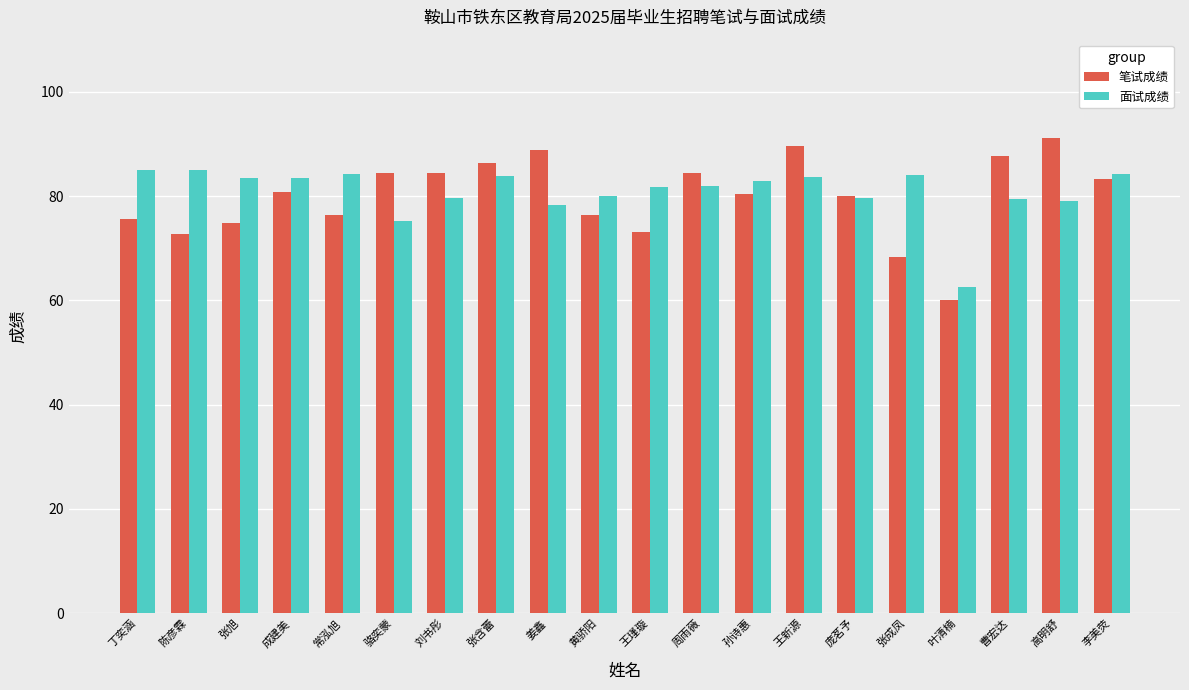

Which series changed the most between 丁奕涵 and 叶清楠?

面试成绩